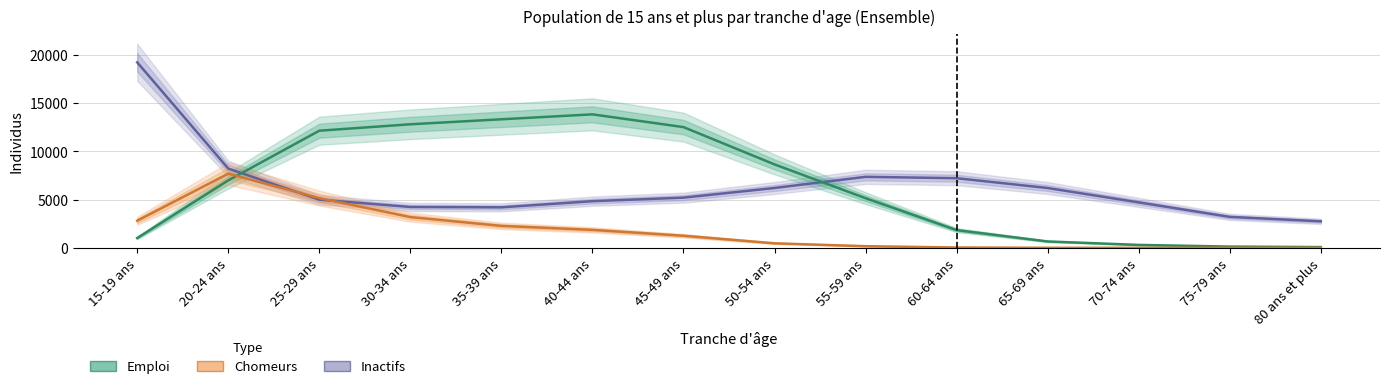

Count the number of data series in this chart.

3